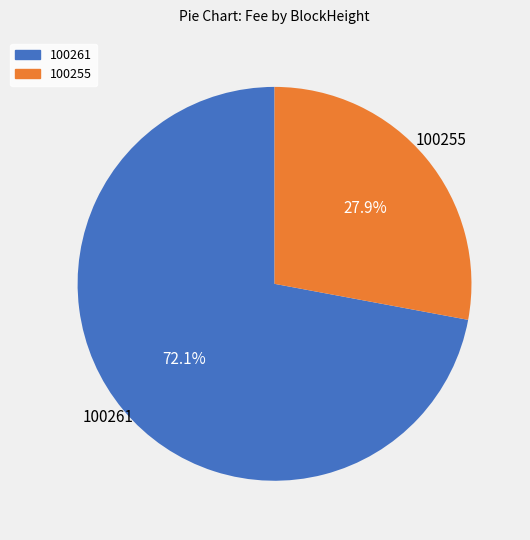

To the nearest percent, what is the average slice percentage?

50%